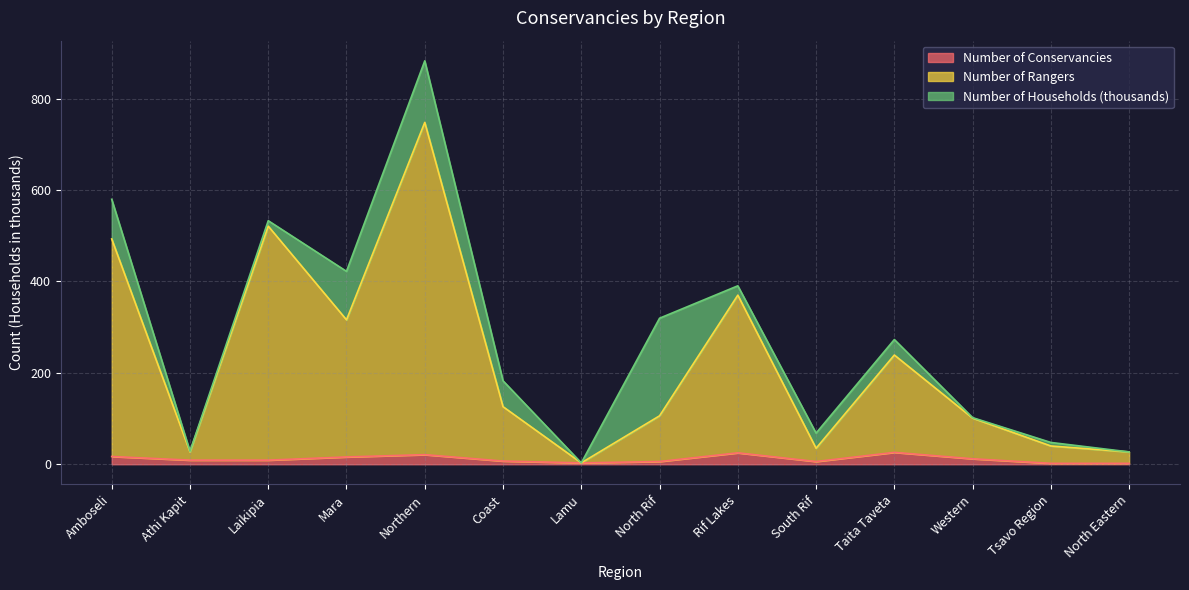

Is it true that Number of Conservancies equals 25 at Rif Lakes?

True